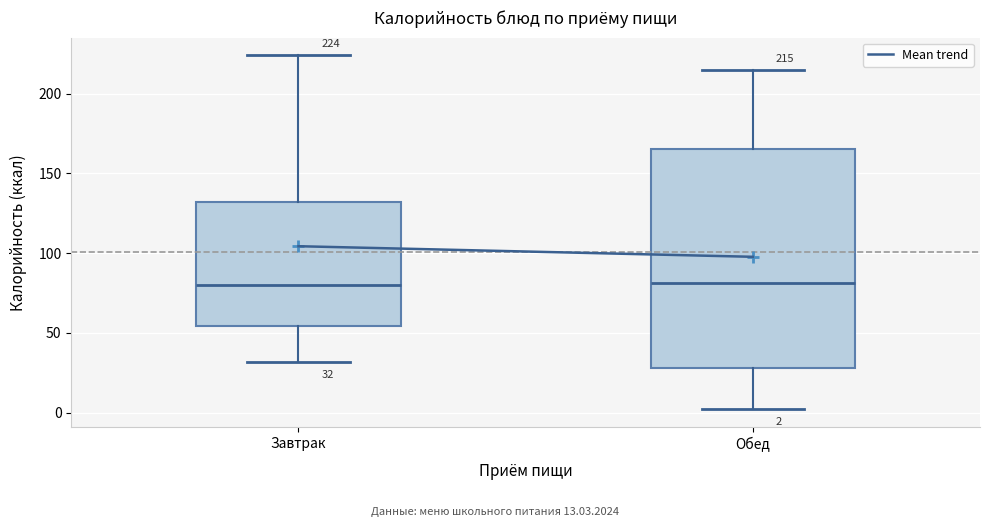

Comparing the boxes themselves (not the whiskers), which one is the tallest?

Обед